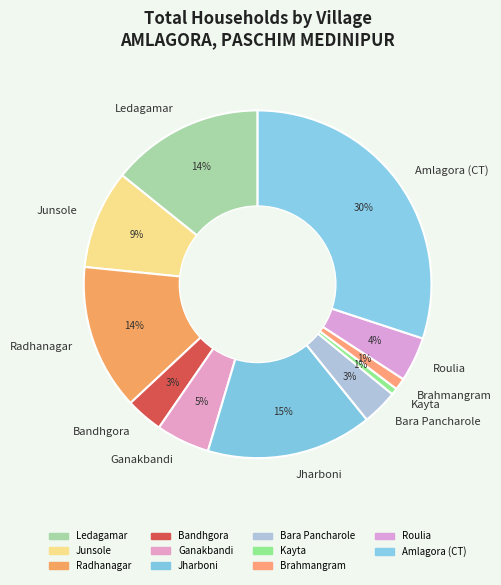

Do Amlagora (CT) and Kayta together represent more than half of the pie?

No